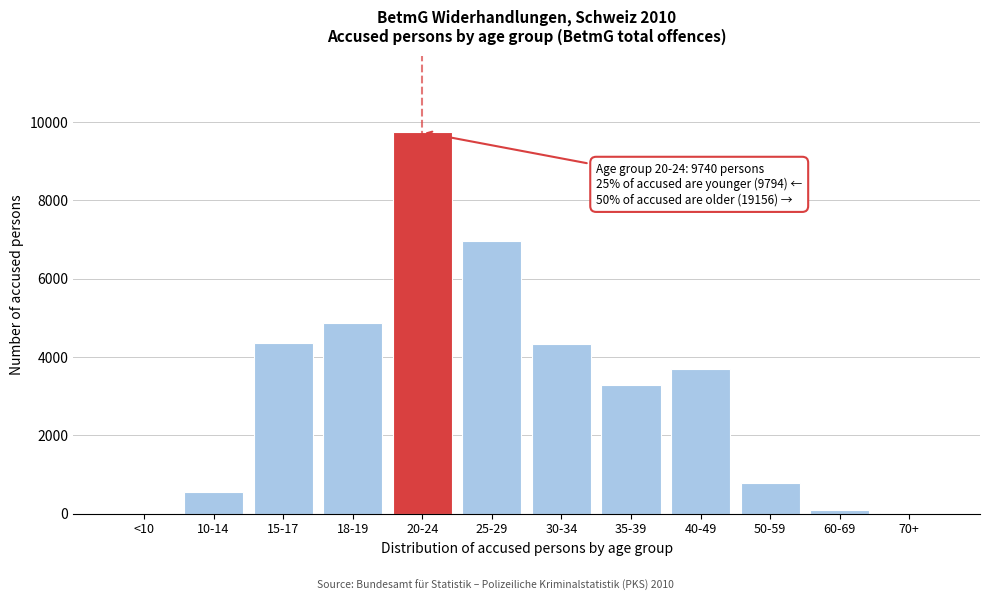

Which category has the highest value across all series?

20-24